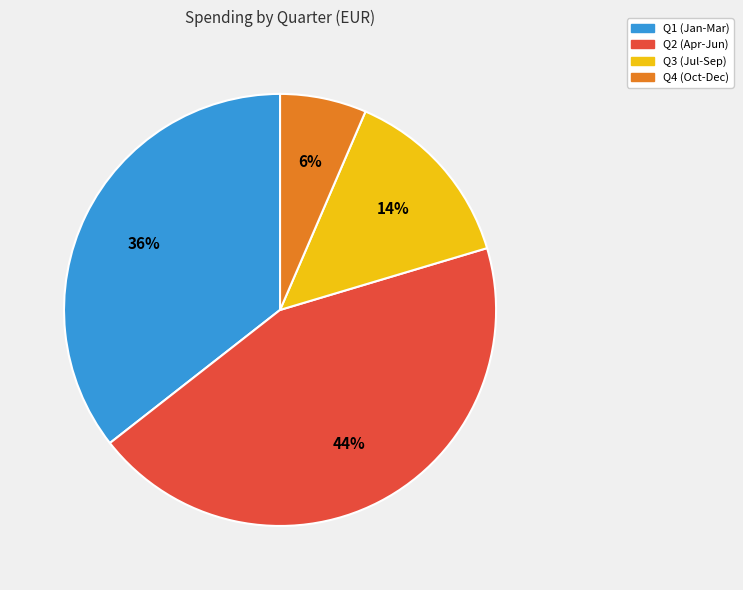

Is there any slice that represents more than half of the pie?

No